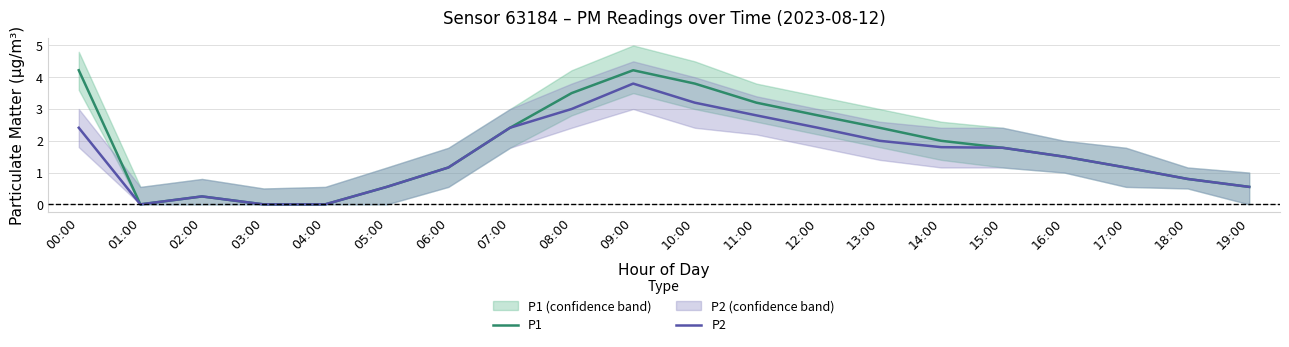

Between 01:00 and 14:00, which series saw the biggest shift?

P1